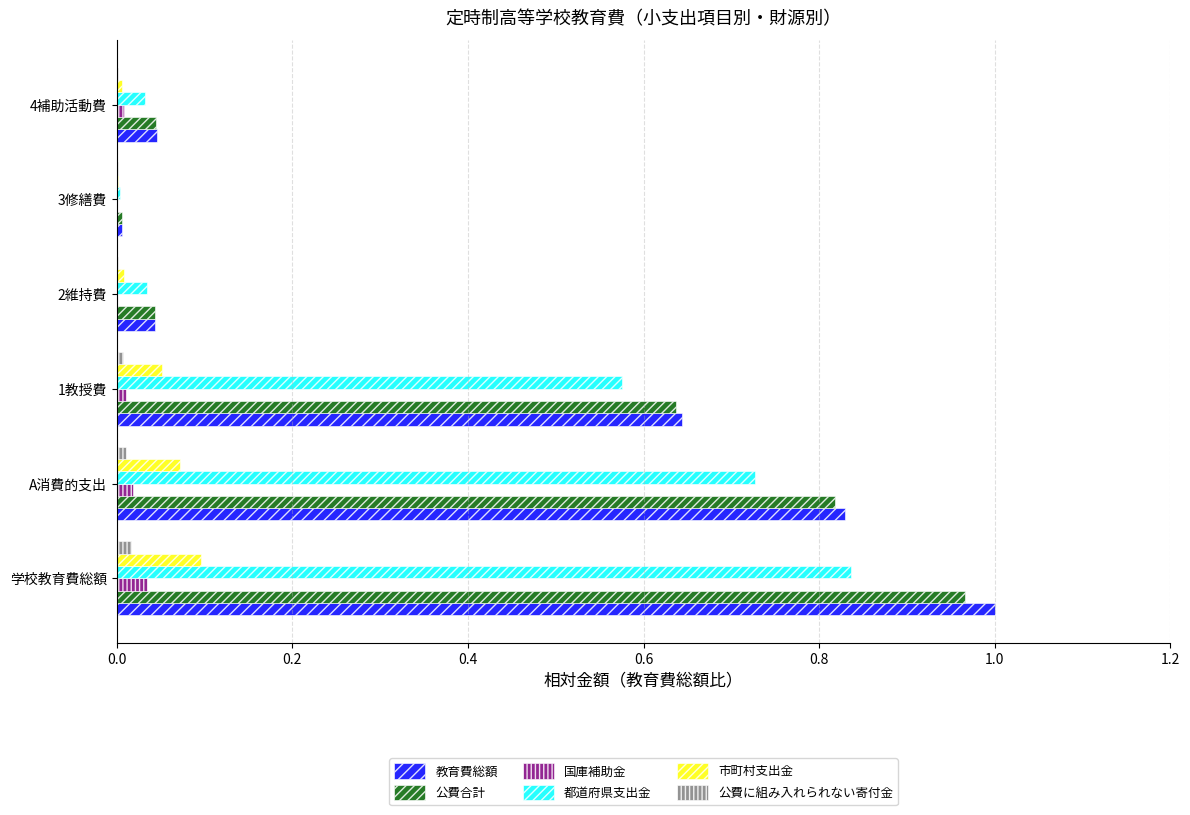

Which category has the highest value in the 教育費総額 series?

学校教育費総額